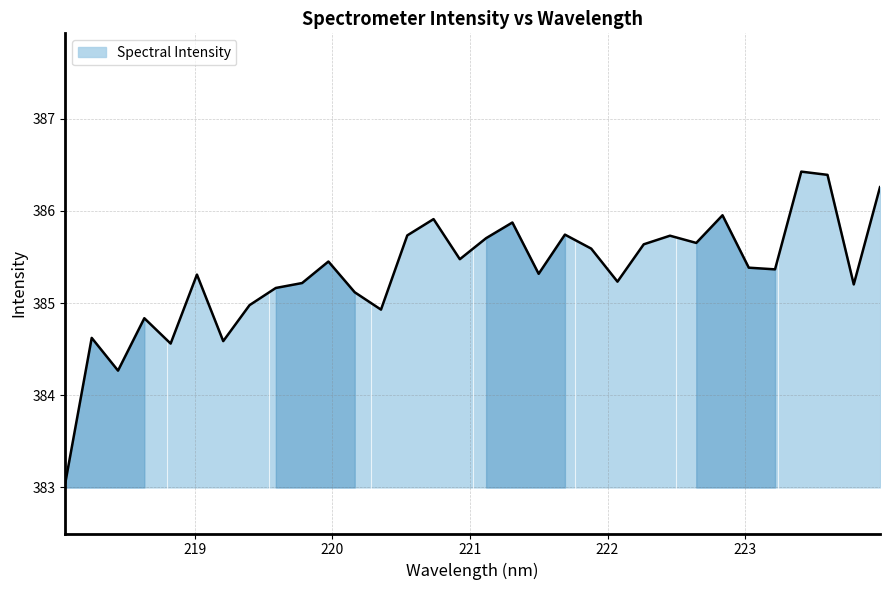

What is the maximum value shown in the chart?

386.4